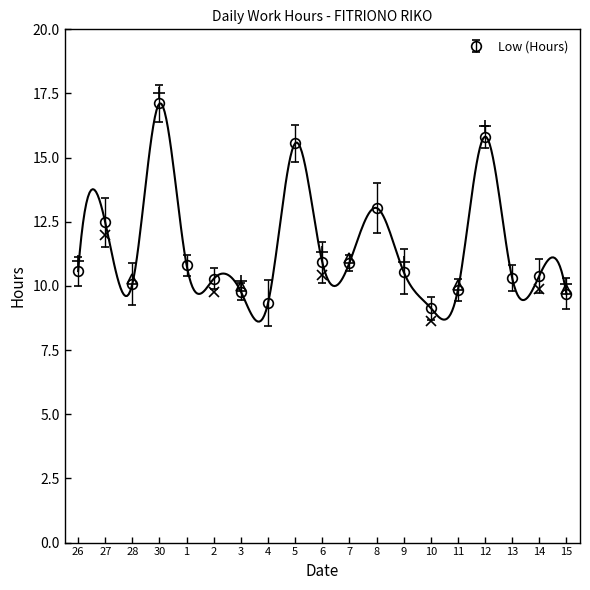

How many lines are shown in the chart?

1